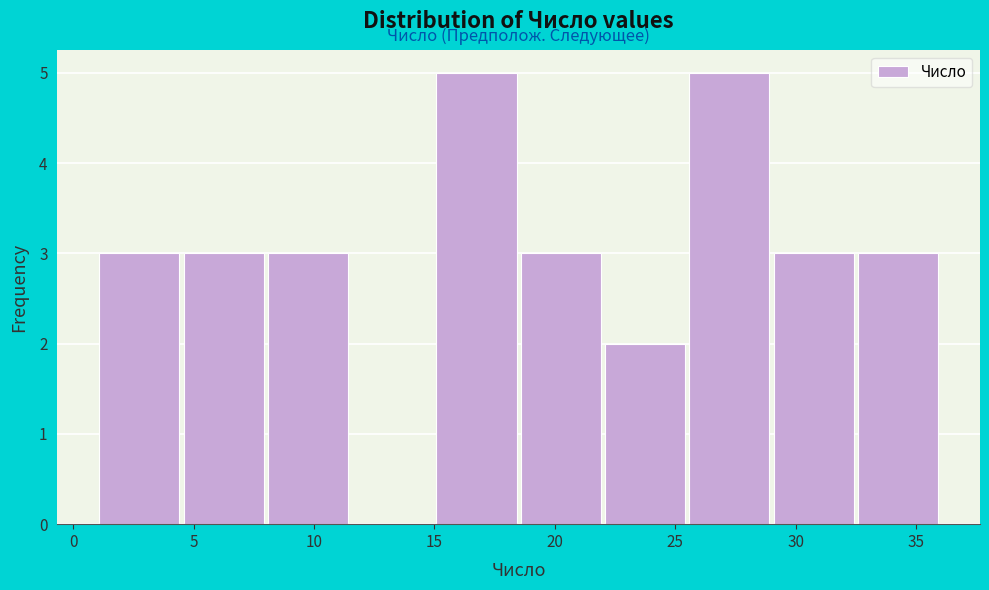

Reading left to right, list every bar in this chart as the range it spans on the x-axis followed by its height. The values are not printed on the chart, so give them approximately, as read against the axis.

1.0 to 4.5: 3
4.5 to 8.0: 3
8.0 to 11.5: 3
11.5 to 15.0: 0
15.0 to 18.5: 5
18.5 to 22.0: 3
22.0 to 25.5: 2
25.5 to 29.0: 5
29.0 to 32.5: 3
32.5 to 36.0: 3